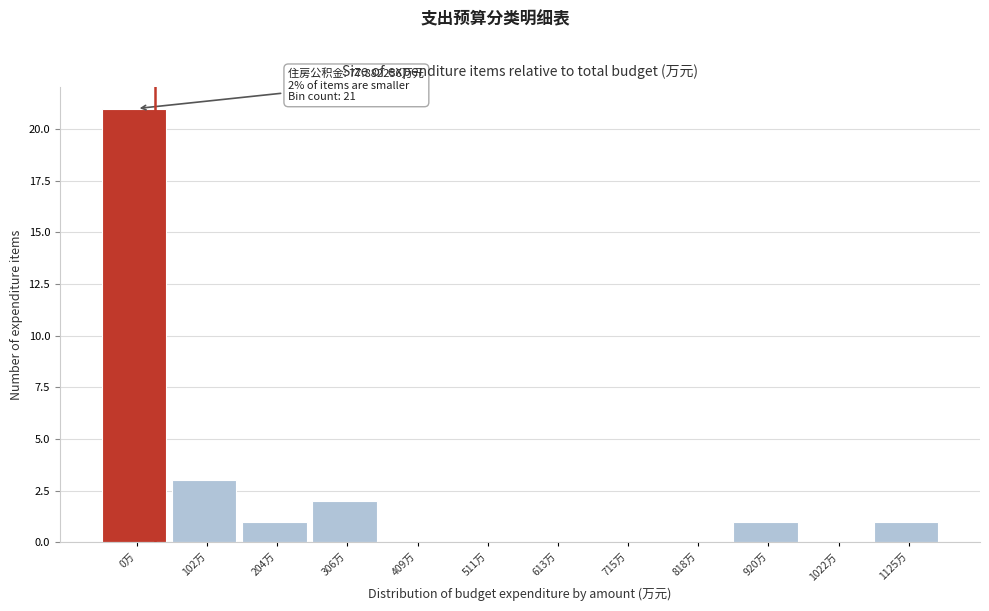

Reading left to right, what are all the values shown in this chart?

0万=21	102万=3	204万=1	306万=2	409万=0	511万=0	613万=0	715万=0	818万=0	920万=1	1022万=0	1125万=1